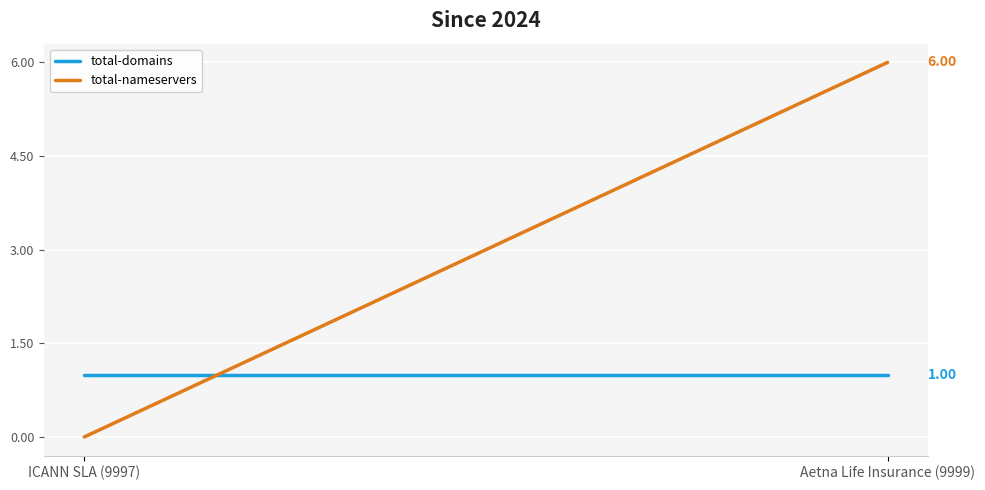

Which series has the largest total across all categories?

total-nameservers